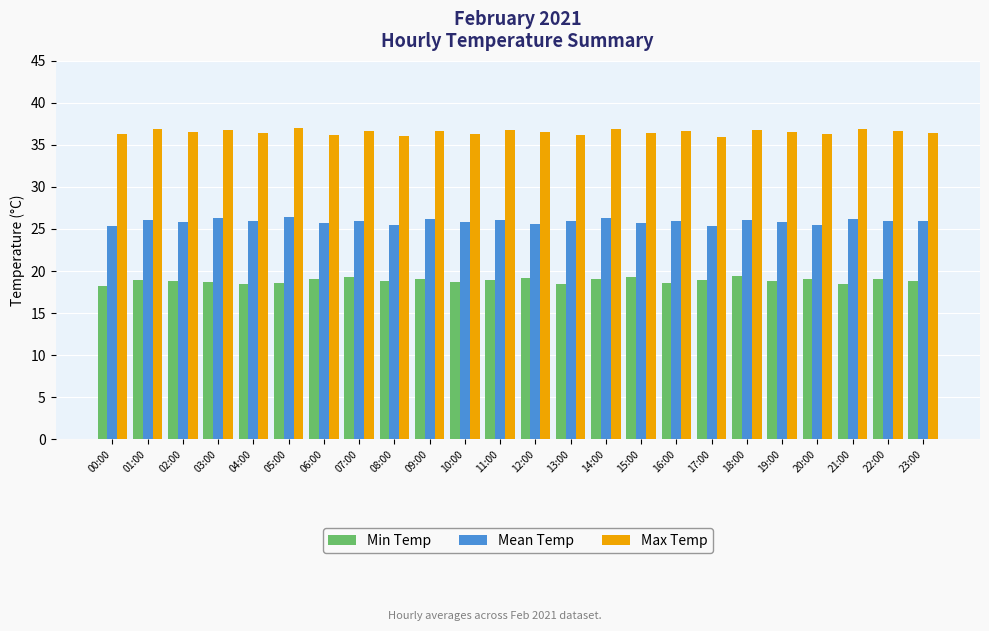

What is the label of the 16th bar from the left?

15:00